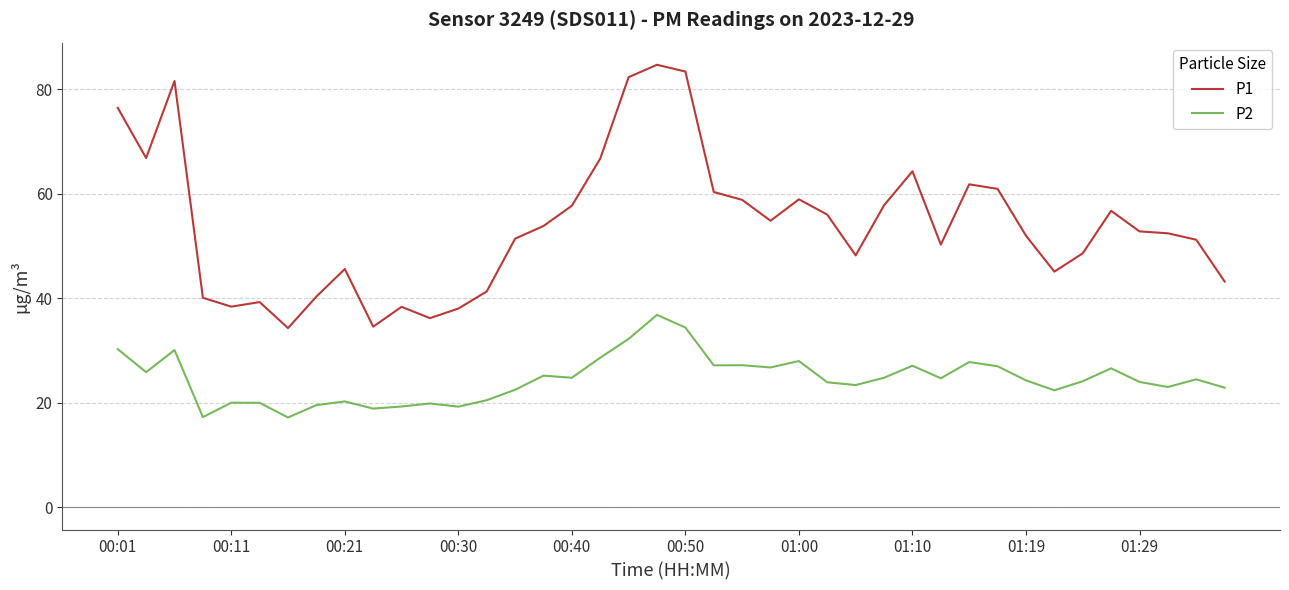

What are all the series names shown in the legend?

P1, P2